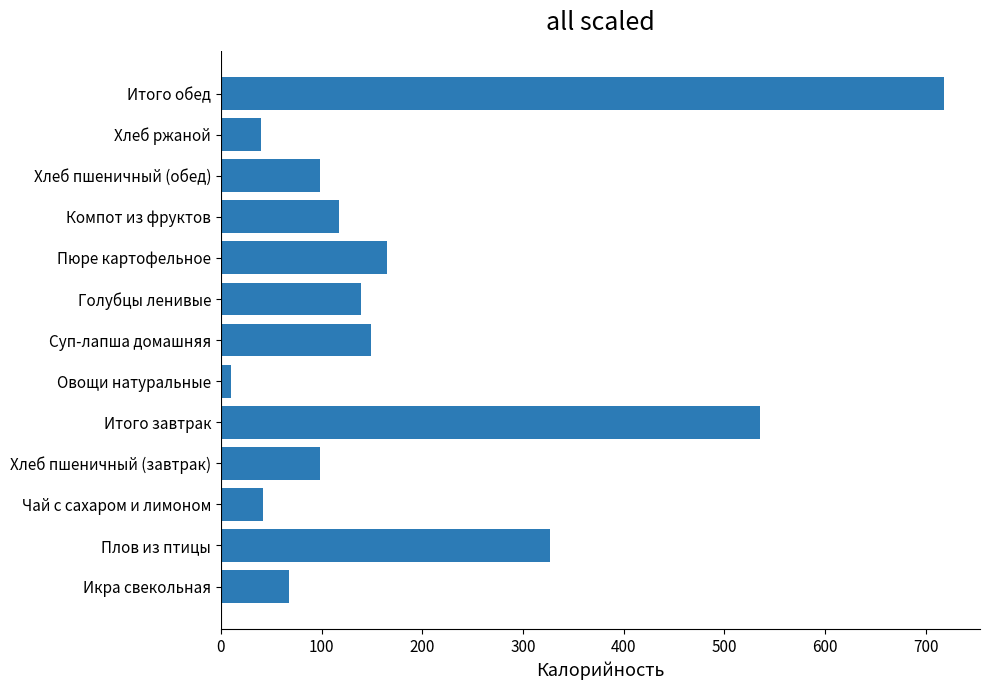

Where is the data nearest to the value 364?

Плов из птицы